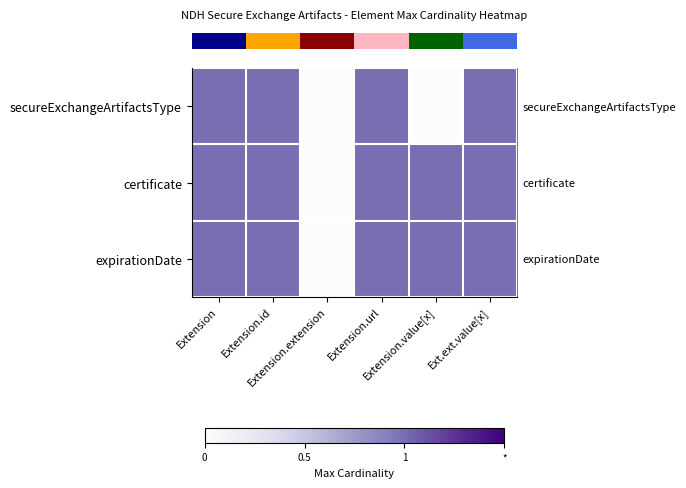

Which series has the largest total across all categories?

row_1